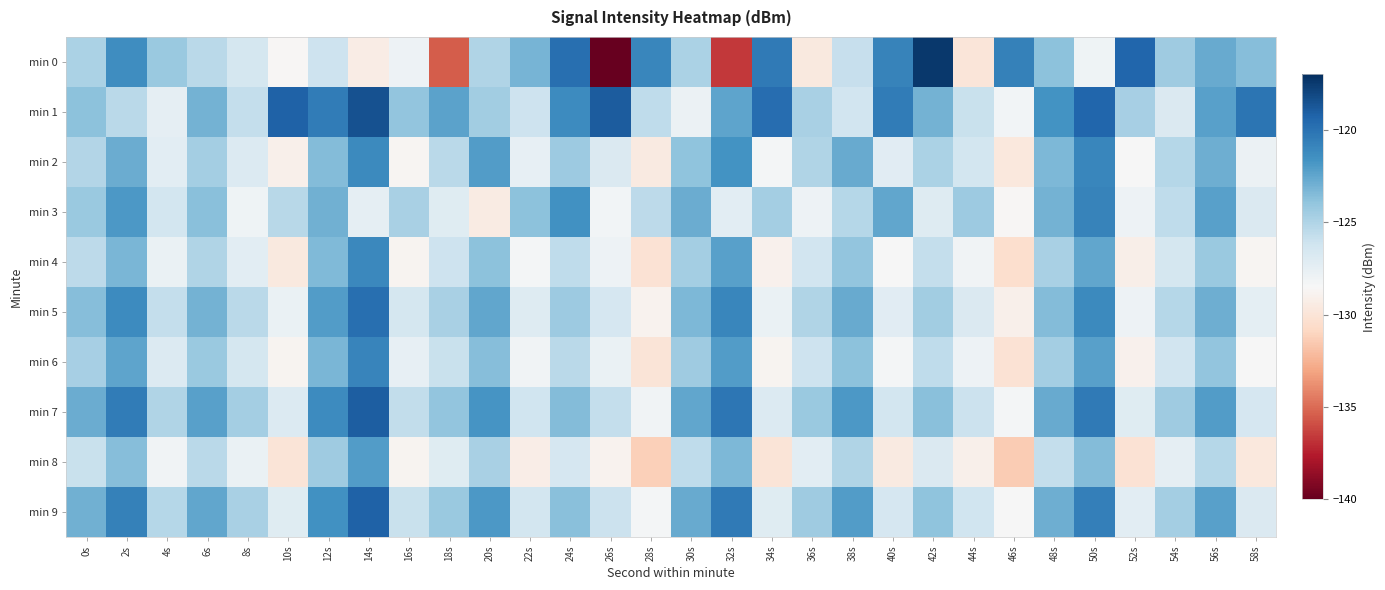

Which series has the largest range (max minus min)?

min 0